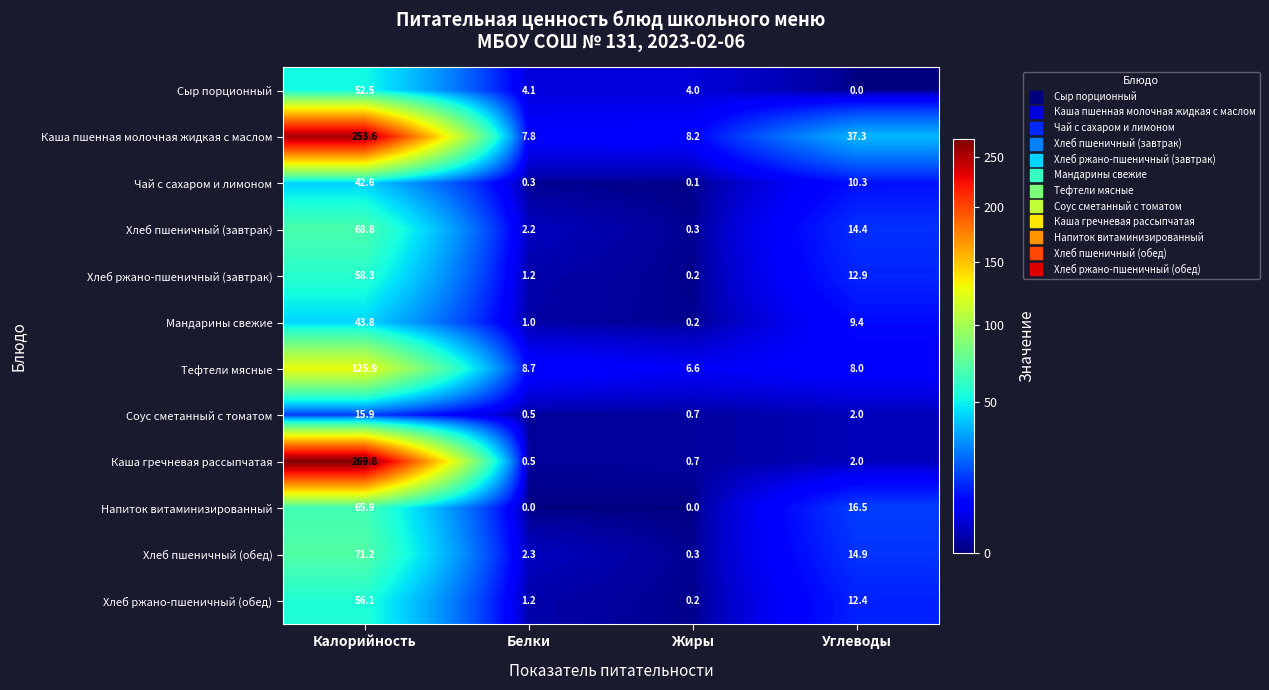

The Сыр порционный series shows 52.5 at Калорийность. True or false?

True